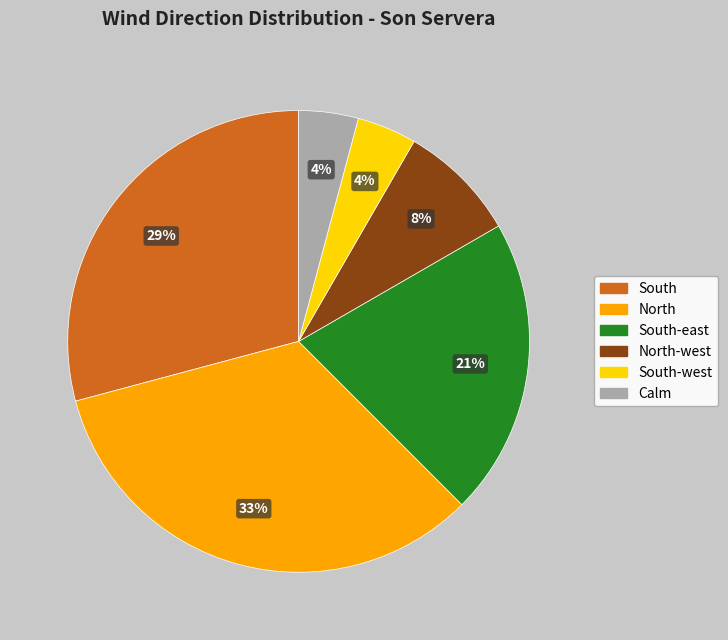

To the nearest percent, what portion does South represent?

29%